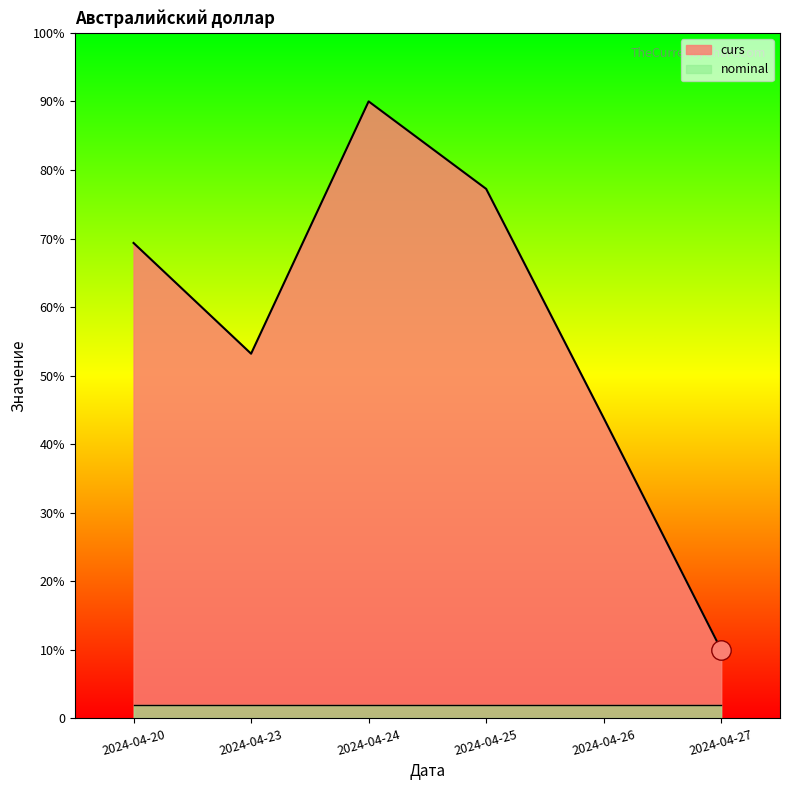

What is the maximum value shown in the chart?

90.0